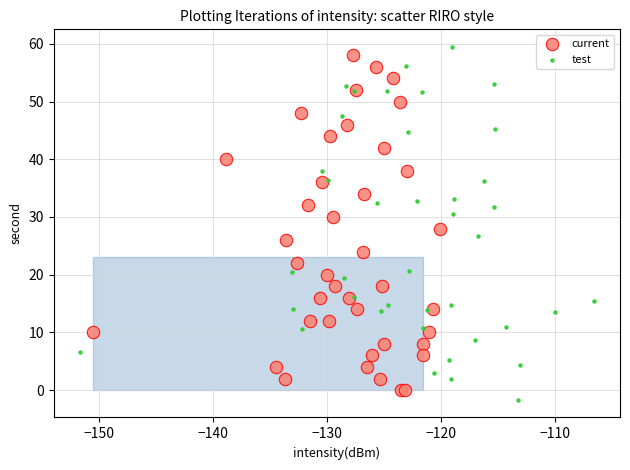

Which series has the widest spread of Y values?

test